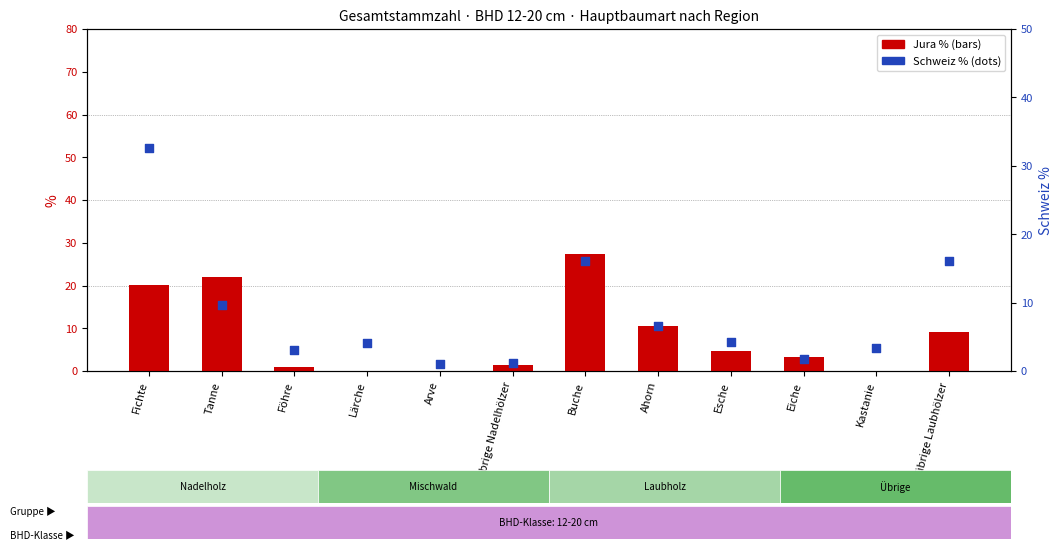

Which series reaches the maximum Y coordinate?

Schweiz %